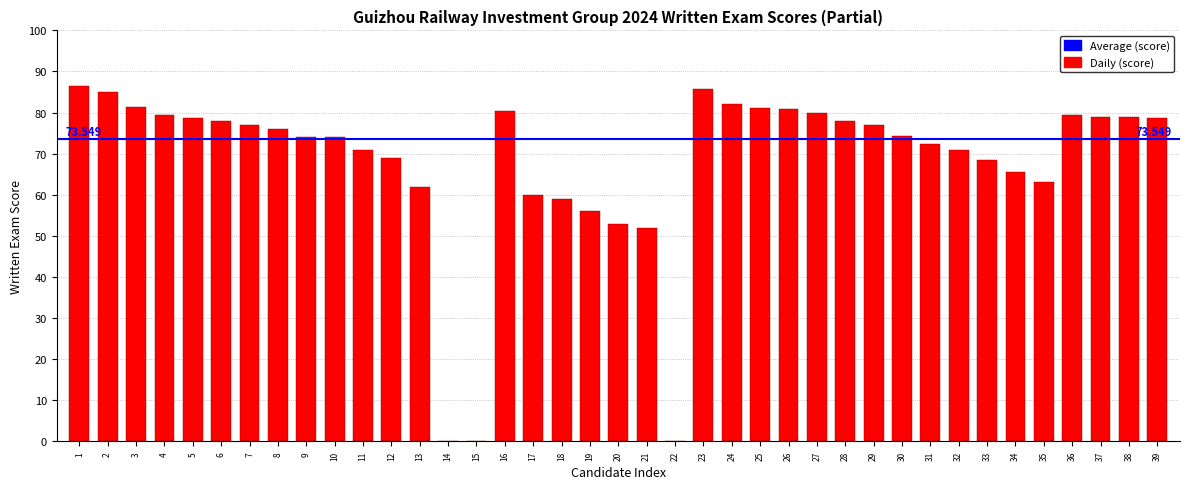

Reading left to right, what are all the values shown in this chart?

86.5	85.0	81.3	79.3	78.7	78.0	77.0	76.0	74.0	74.0	71.0	69.0	62.0	0.0	0.0	80.5	60.0	59.0	56.0	53.0	52.0	0.0	85.7	82.0	81.0	80.8	80.0	78.0	77.0	74.3	72.3	71.0	68.5	65.7	63.0	79.5	79.0	79.0	78.7